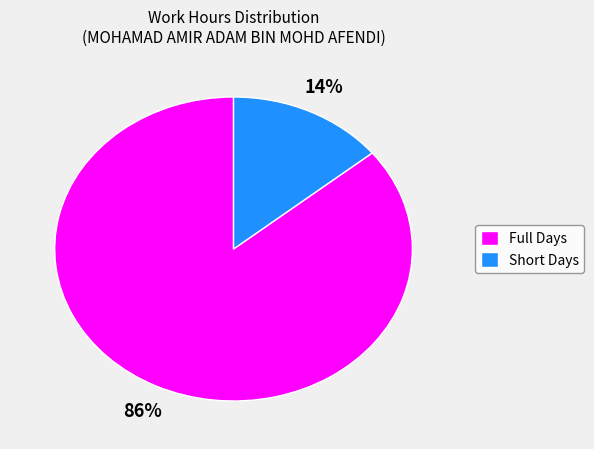

True or false: Short Days accounts for 8% of the total.

False